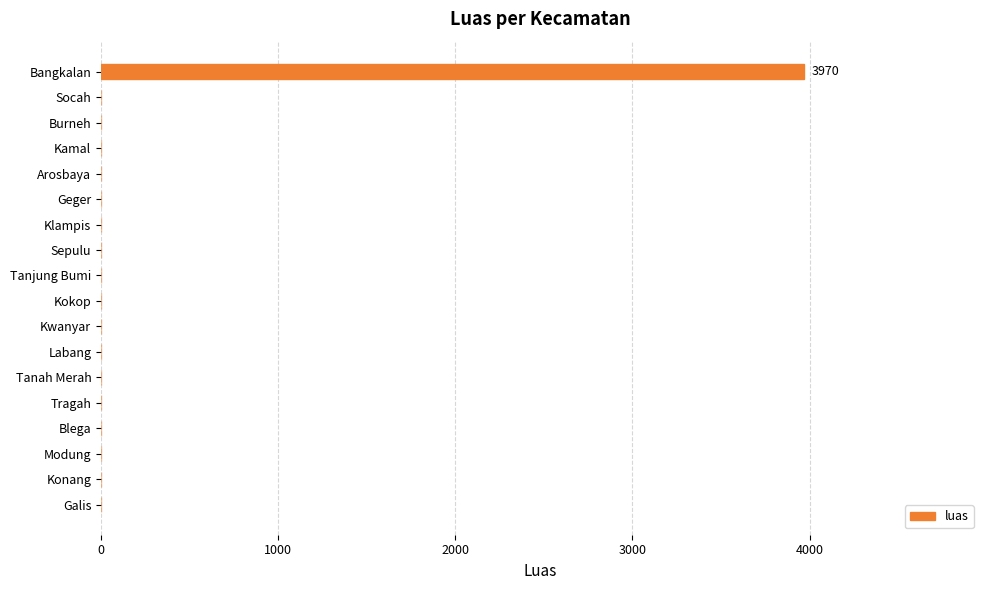

What is the average value?

221